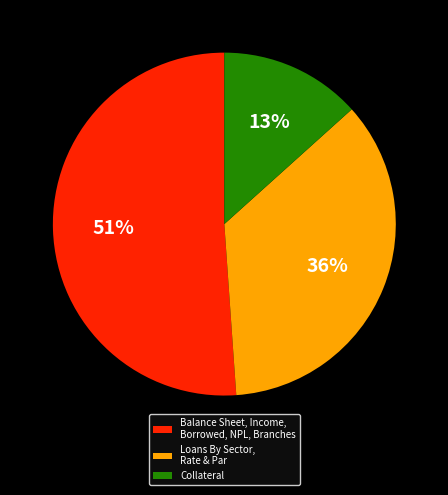

How many slices are in this pie chart?

3